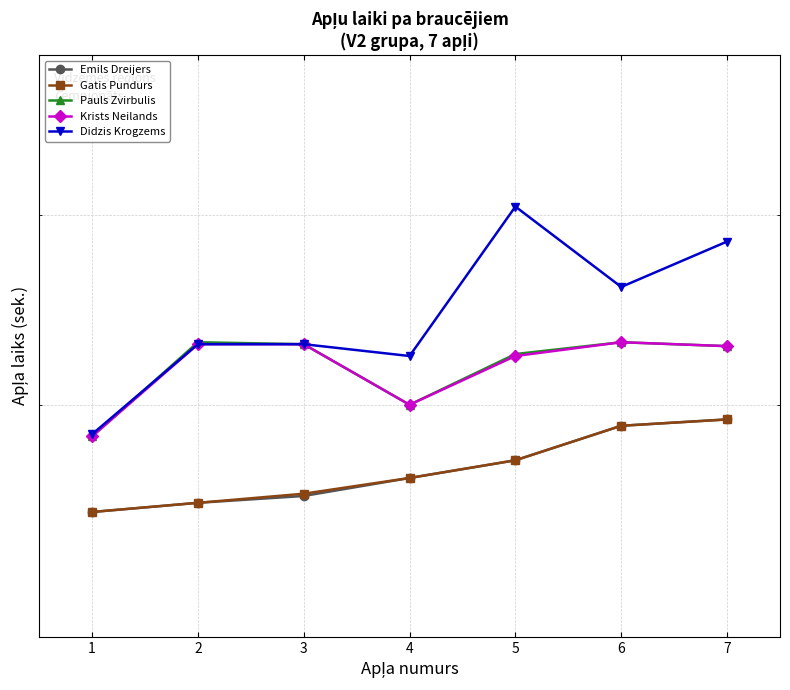

What value does the Emils Dreijers series have at 7, to the nearest 5?

495